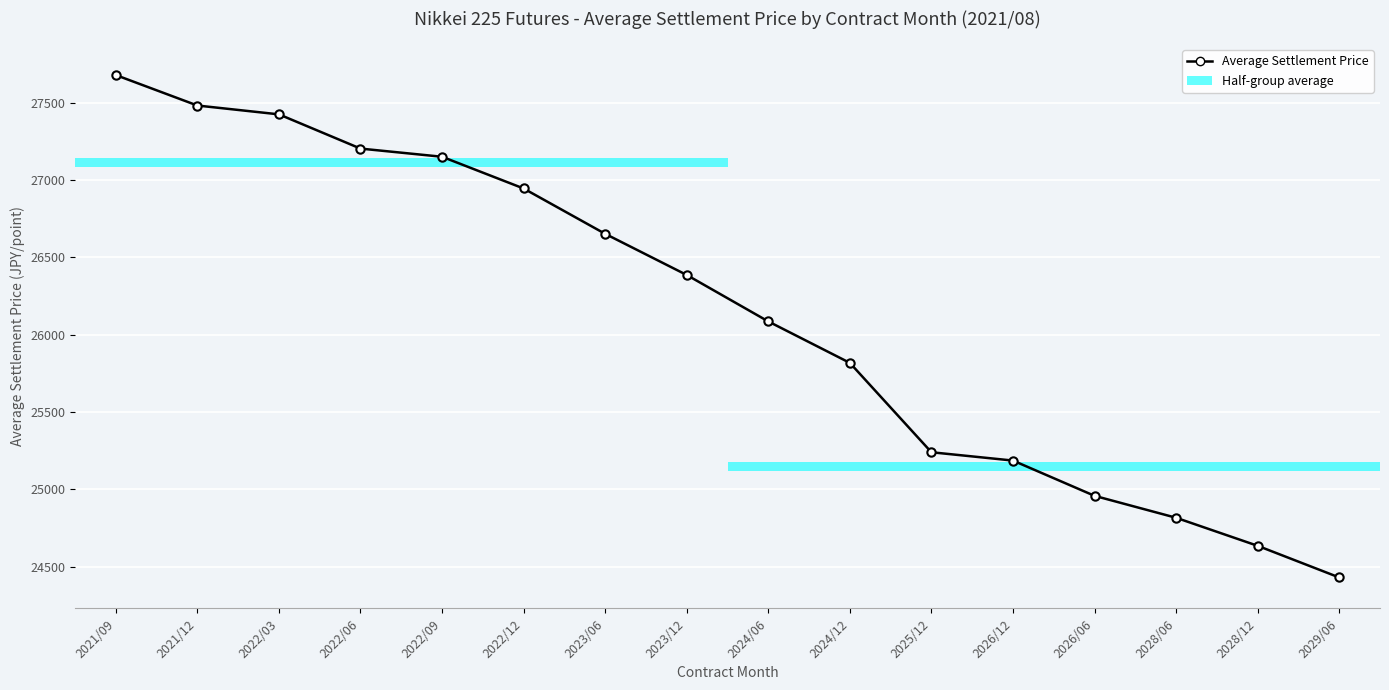

Reading left to right, extract all data points from this chart.

2021/09=27679.5	2021/12=27482.4	2022/03=27425.2	2022/06=27203.8	2022/09=27151.0	2022/12=26945.7	2023/06=26652.4	2023/12=26386.2	2024/06=26085.7	2024/12=25817.6	2025/12=25239.5	2026/12=25185.7	2026/06=24957.6	2028/06=24815.7	2028/12=24634.3	2029/06=24429.5